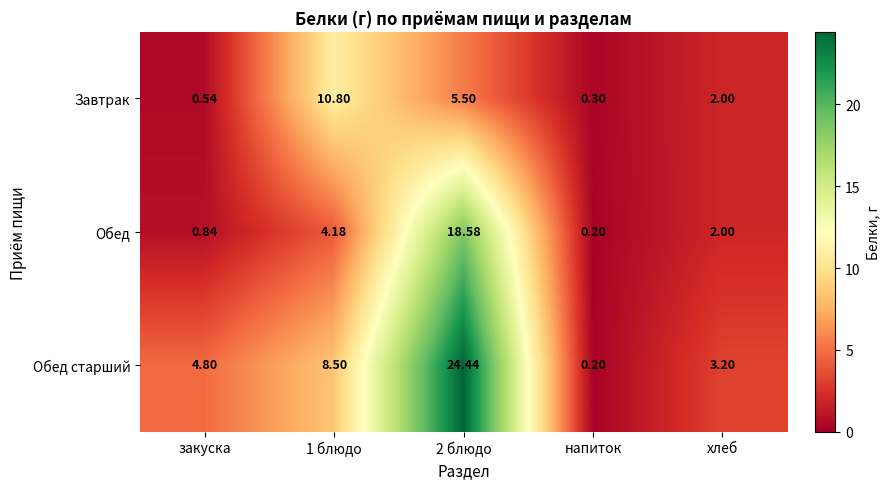

Which series has the largest total across all categories?

Обед старший